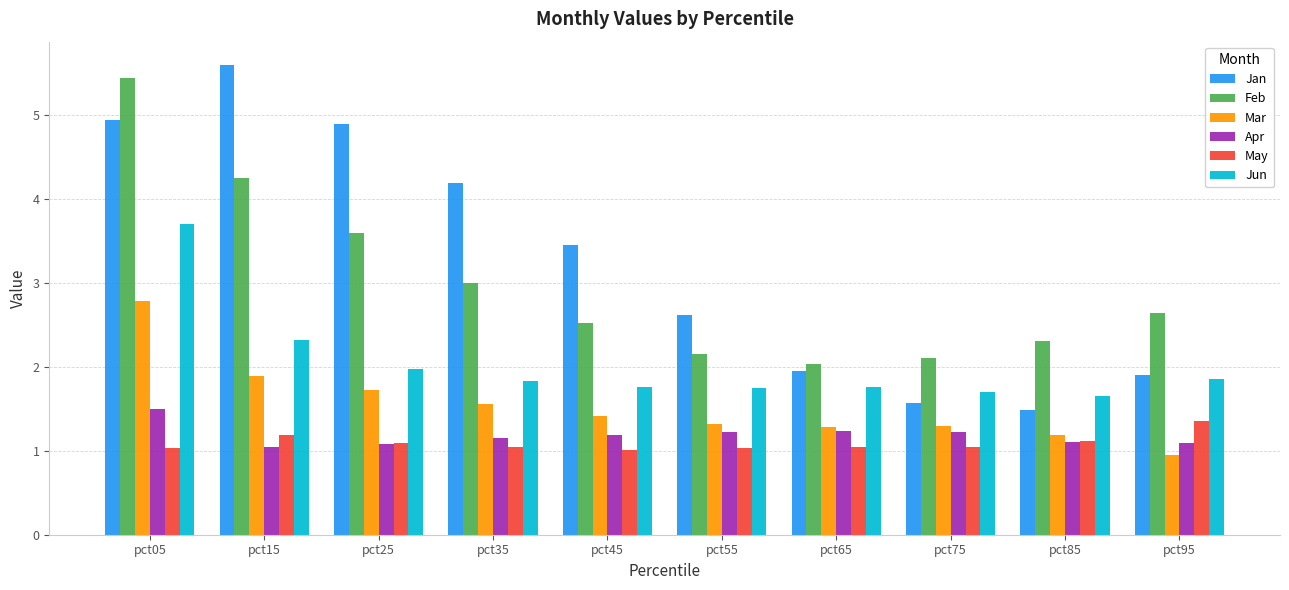

Is it true that Feb equals 2.0 at pct65?

True